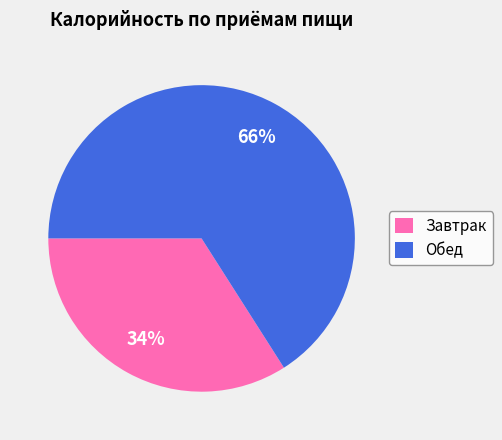

To the nearest percent, what is the average slice percentage?

50%